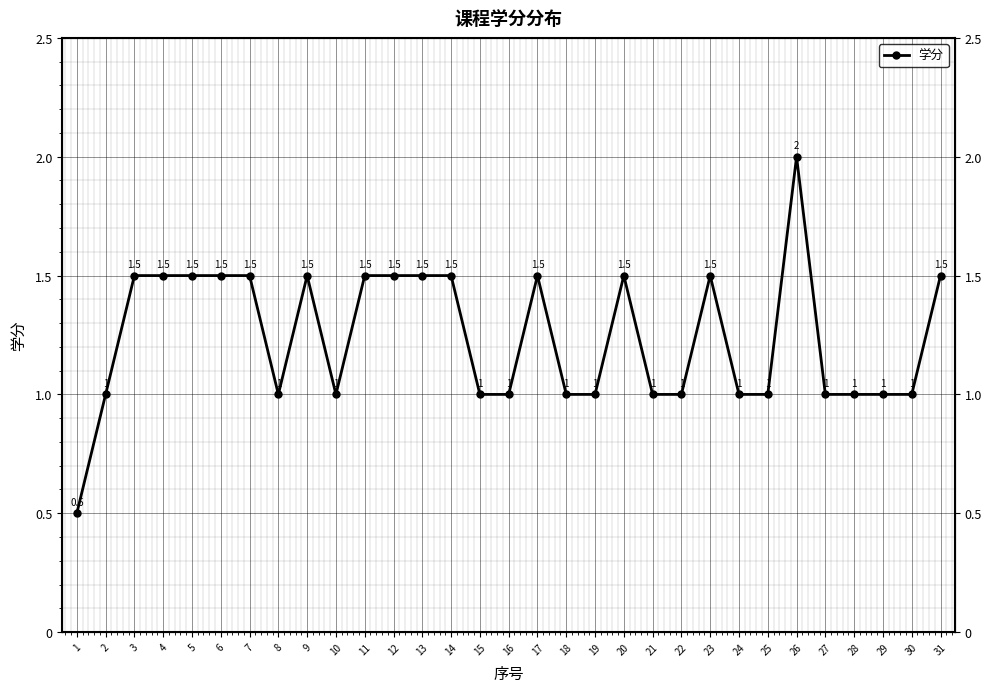

Count the number of data series in this chart.

1